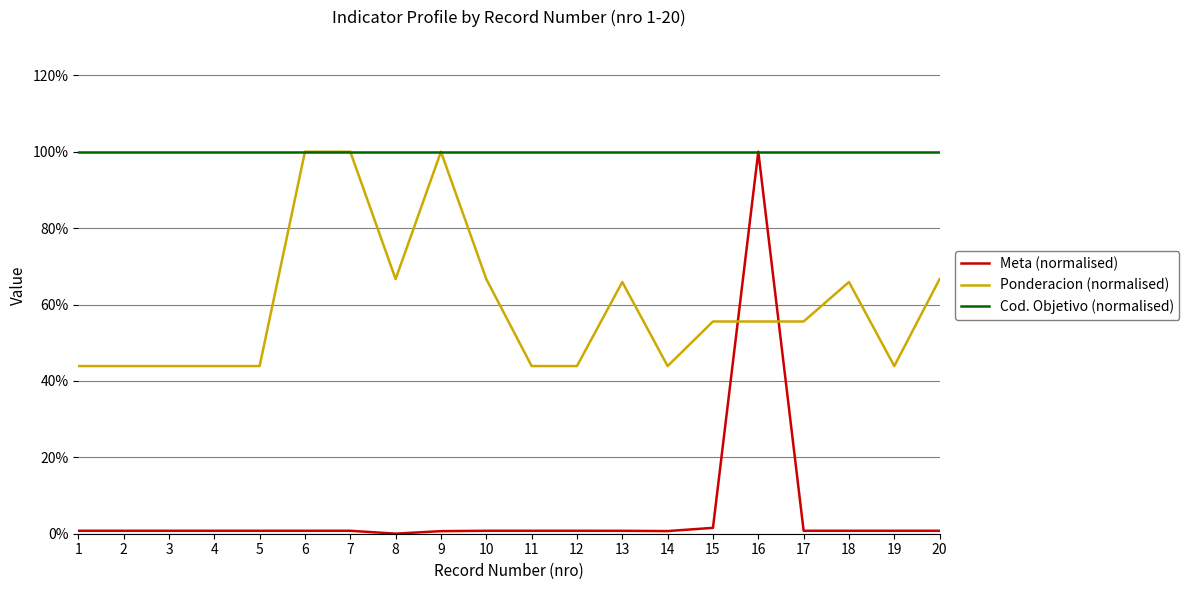

Between 4 and 13, which series saw the biggest shift?

Ponderacion (normalised)